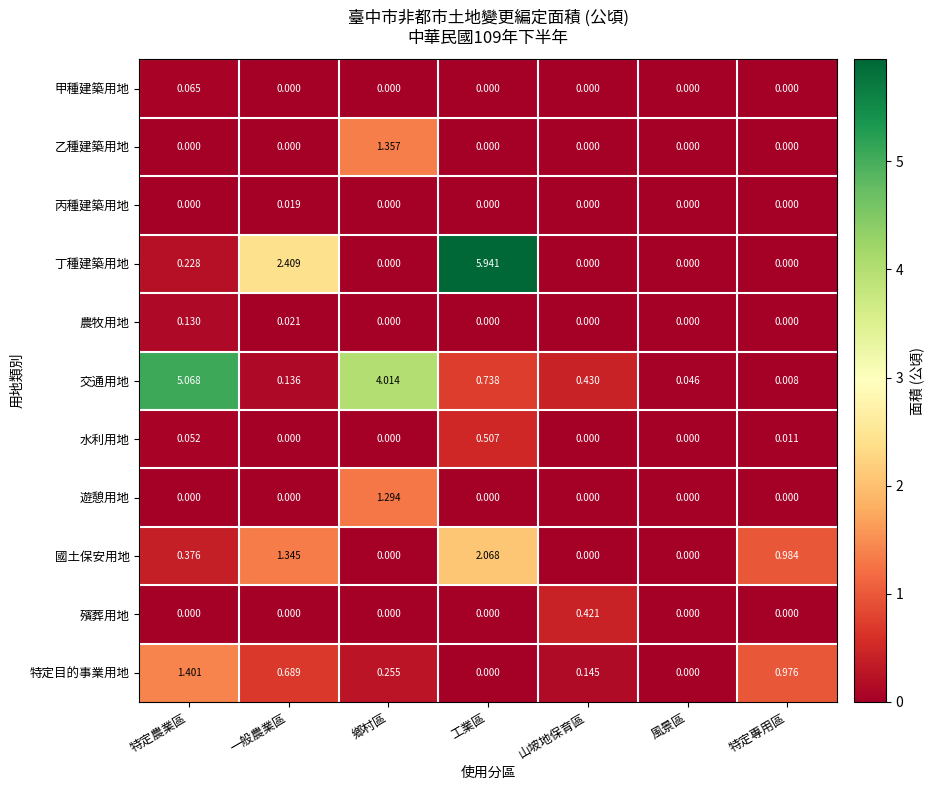

Between 工業區 and 風景區, which series saw the biggest shift?

丁種建築用地